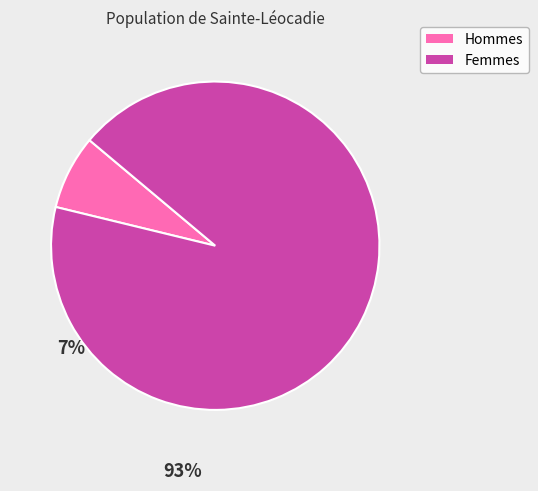

Is there a majority slice in this chart?

Yes